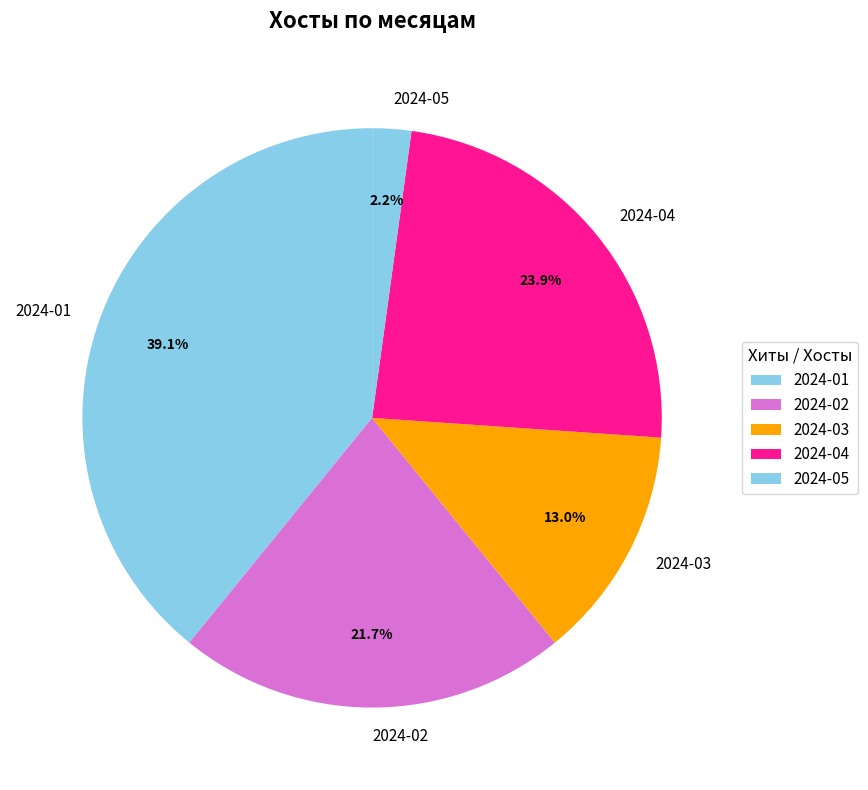

Count the number of slices in the pie.

5